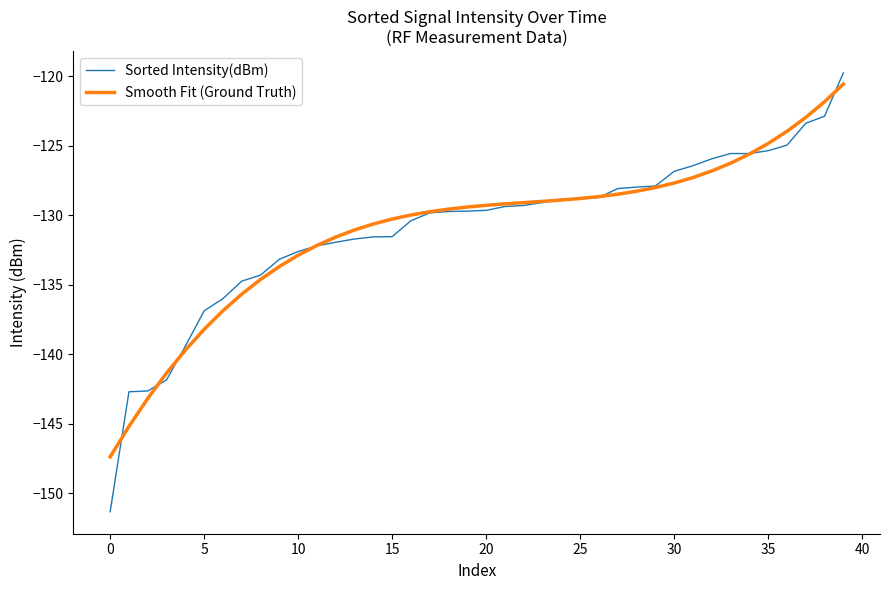

What is the difference between the maximum and second lowest values in the Smooth Fit (Ground Truth) series?

24.6